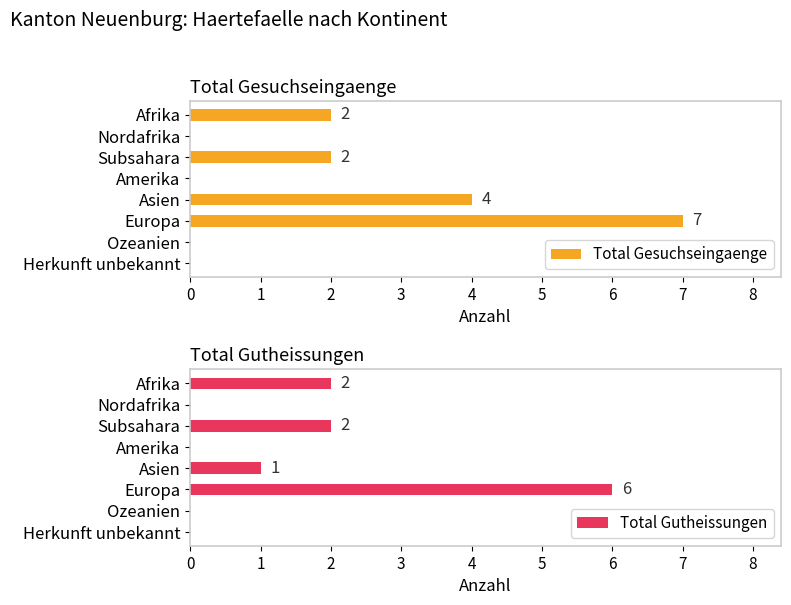

How many bars are there in each group?

2